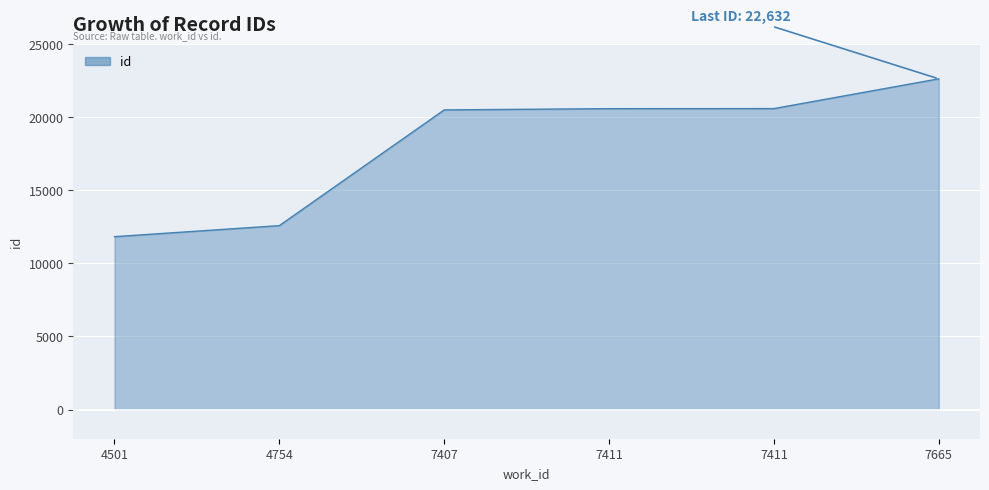

Does the chart display data point markers on the line(s)?

No